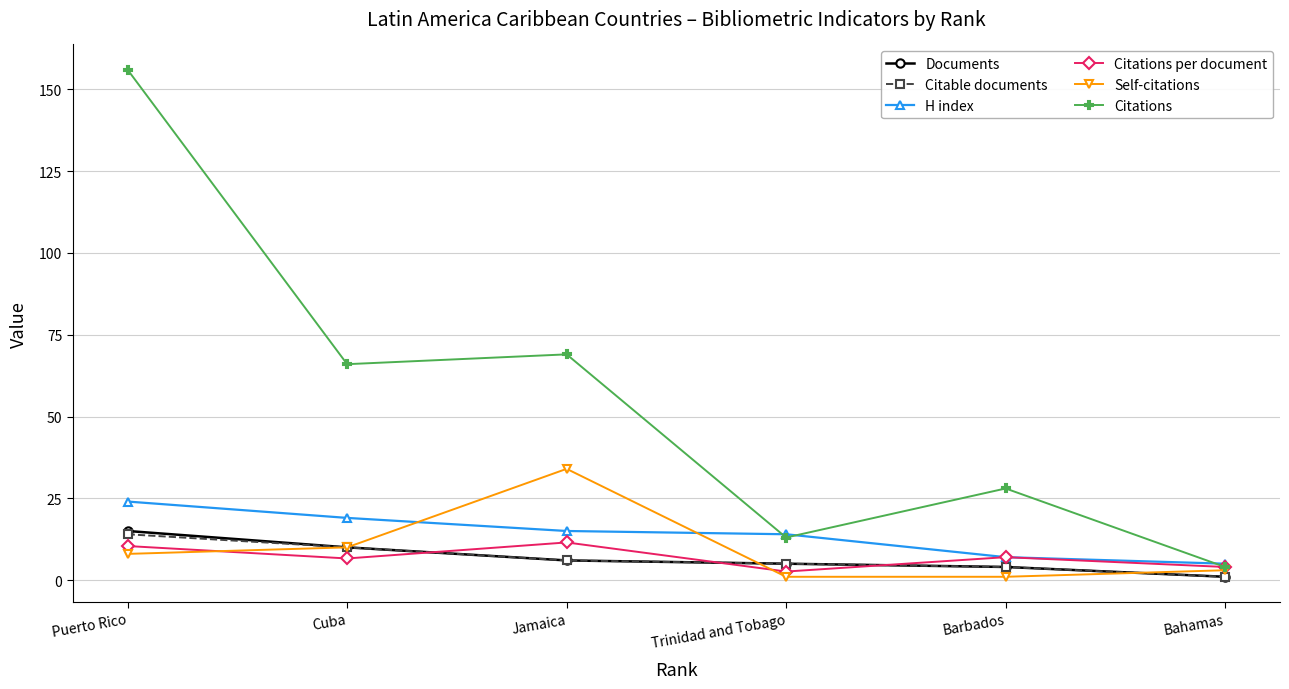

What value does the Documents series have at Puerto Rico?

15.0